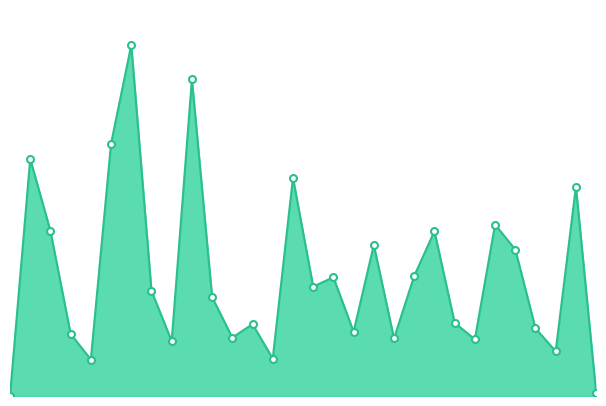

What is the difference between the maximum and minimum values?

24.3